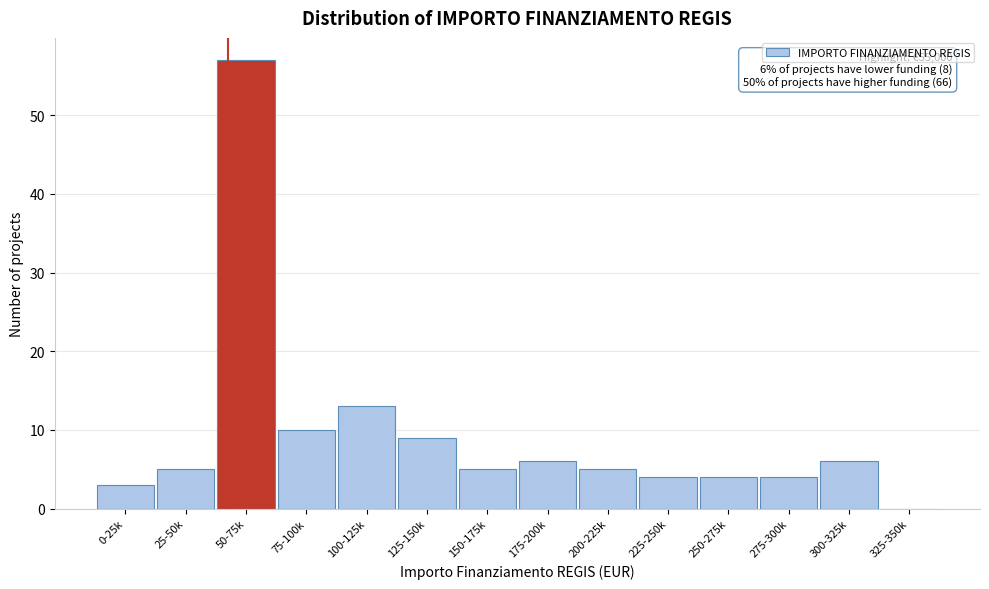

Reading right to left, extract all data points from this chart.

325-350k=0	300-325k=6	275-300k=4	250-275k=4	225-250k=4	200-225k=5	175-200k=6	150-175k=5	125-150k=9	100-125k=13	75-100k=10	50-75k=57	25-50k=5	0-25k=3